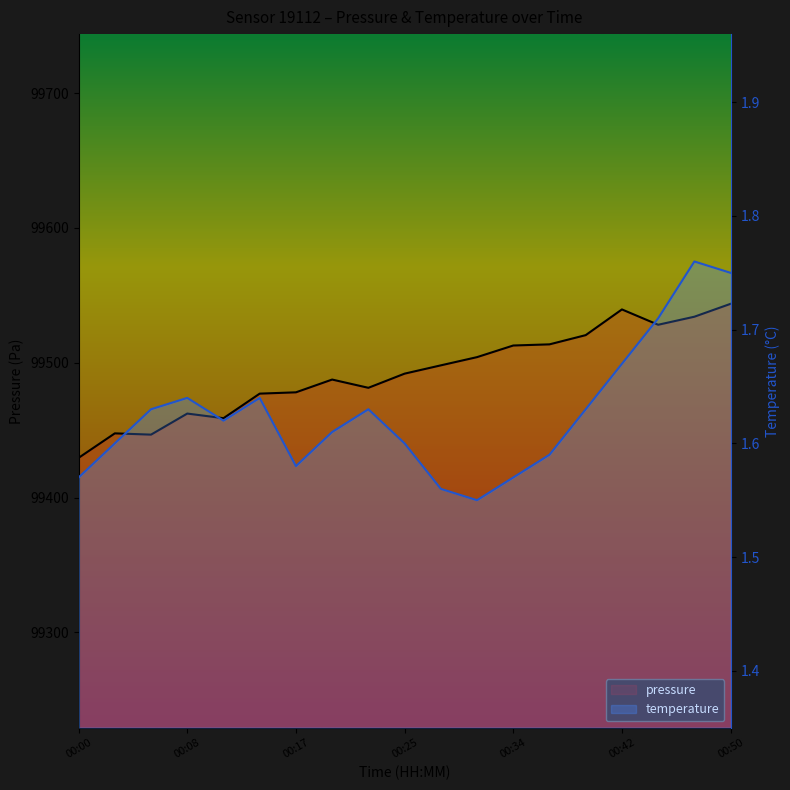

What is the sum of all temperature values?

30.9